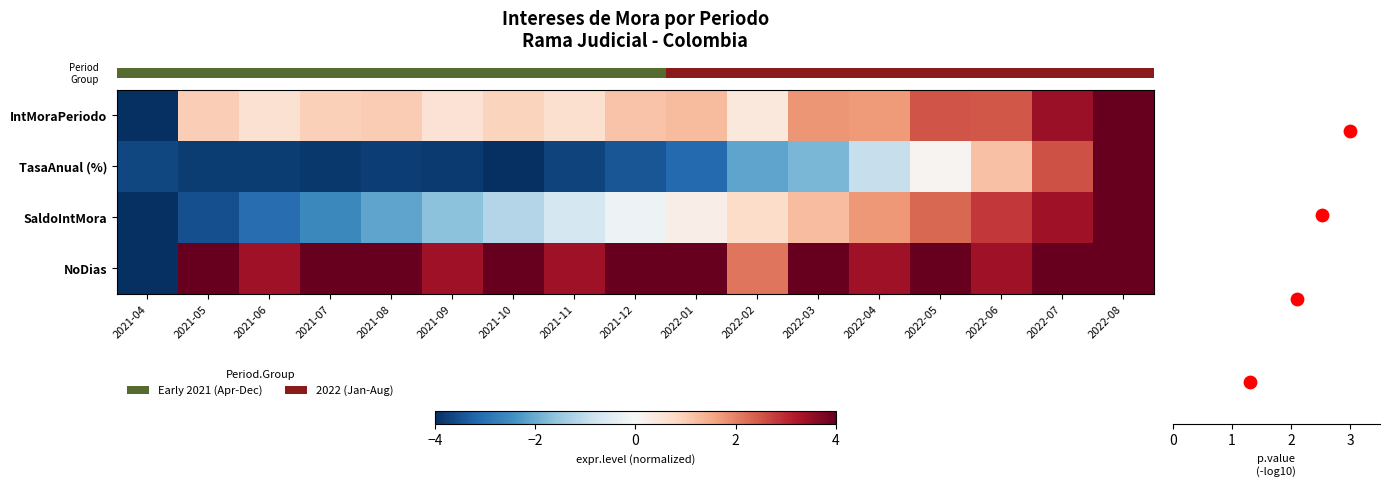

At which label is row_2 closest to 0?

2021-12